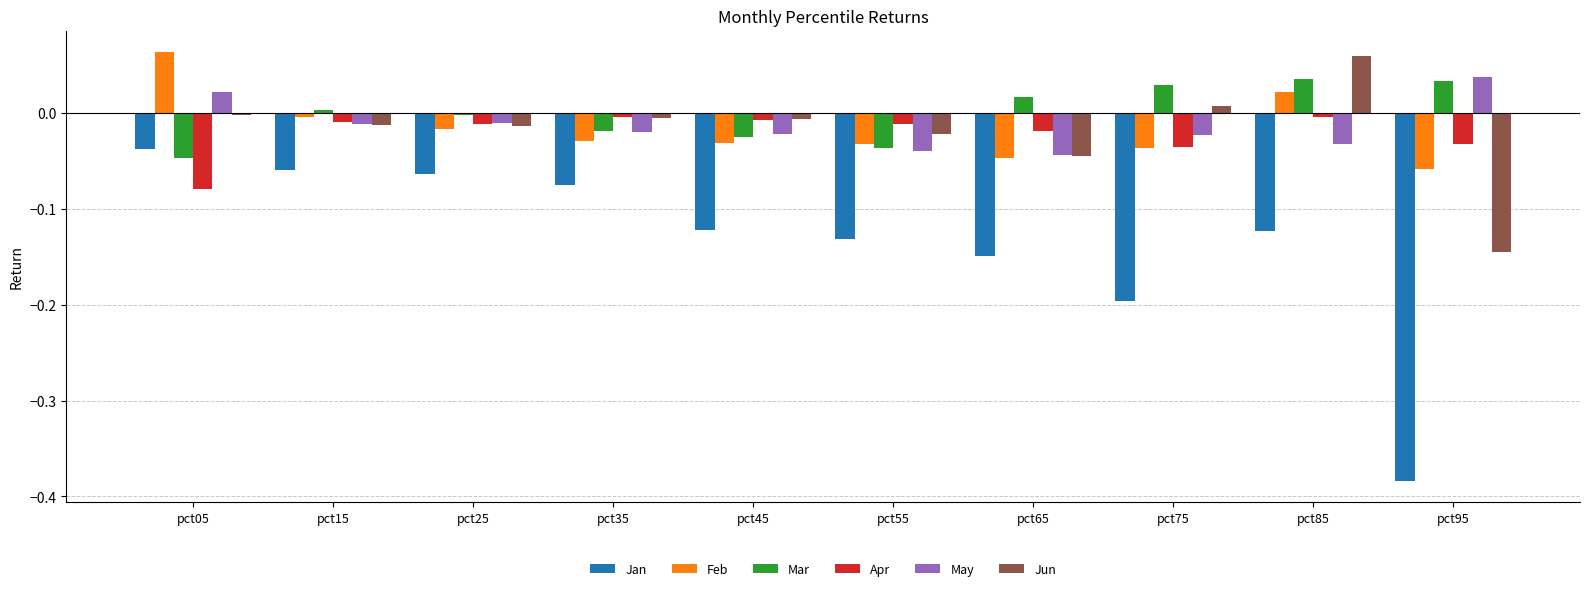

Which series has the widest spread of values?

Jan